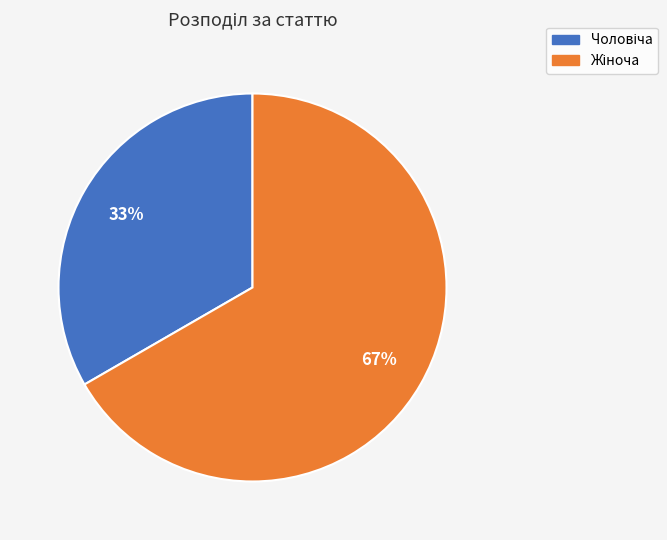

To the nearest percent, what is the average slice percentage?

50%